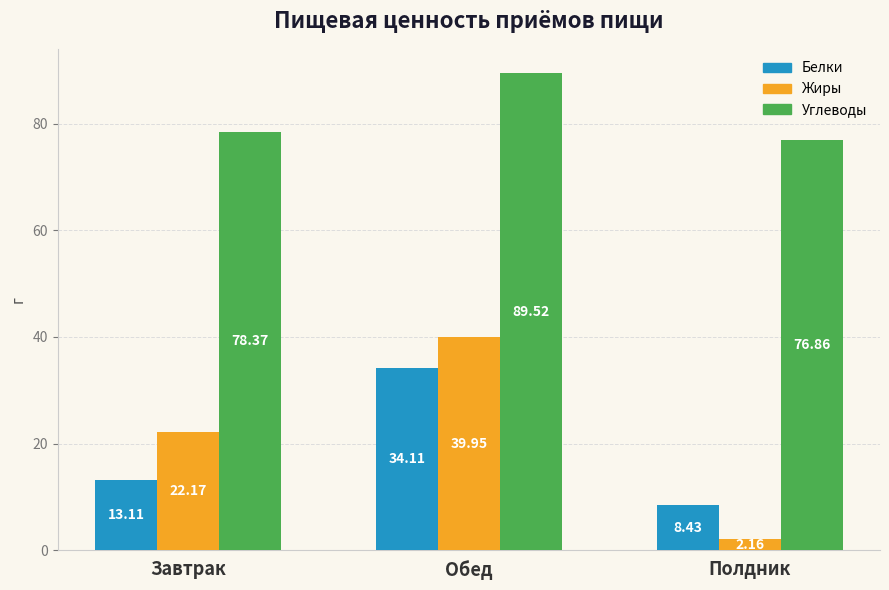

At how many categories does at least one series exceed 68?

3